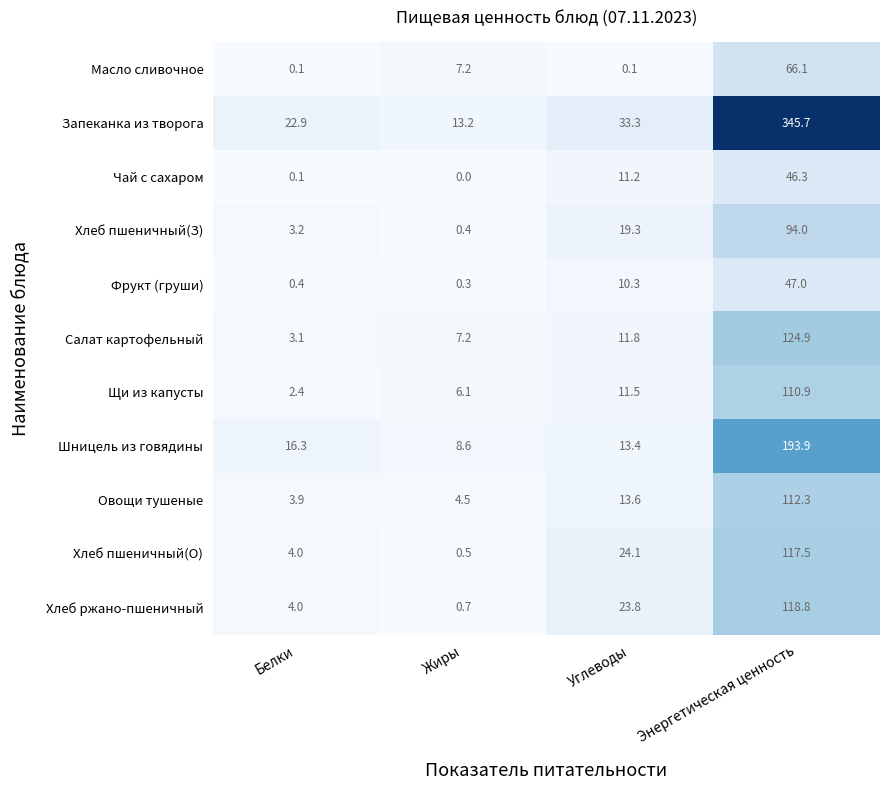

Which category has the highest value in the Чай с сахаром series?

Энергетическая ценность